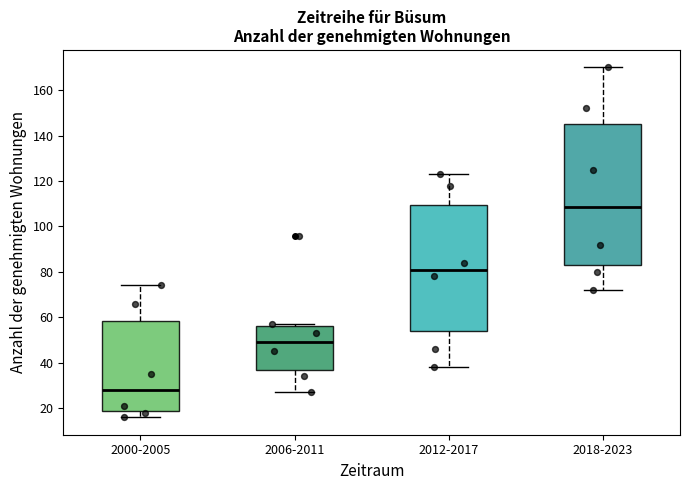

Which box has the lowest median line?

2000-2005